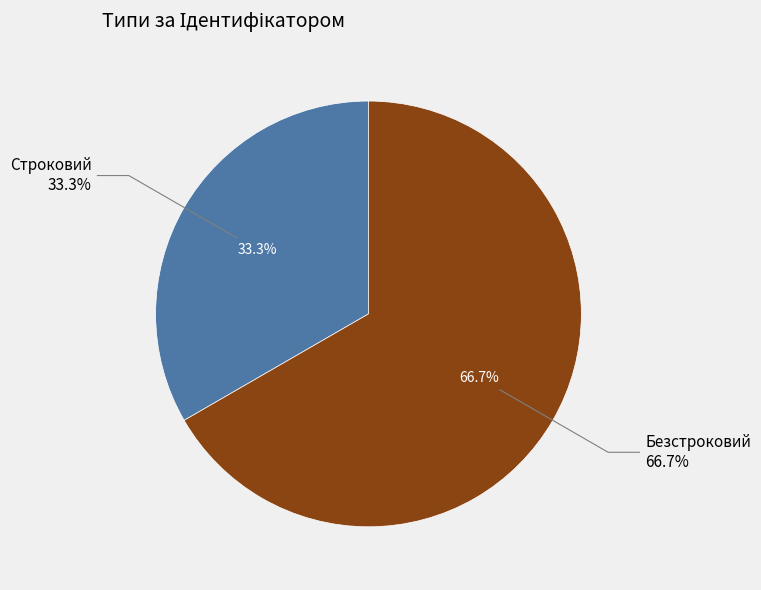

How many segments does this pie chart have?

2